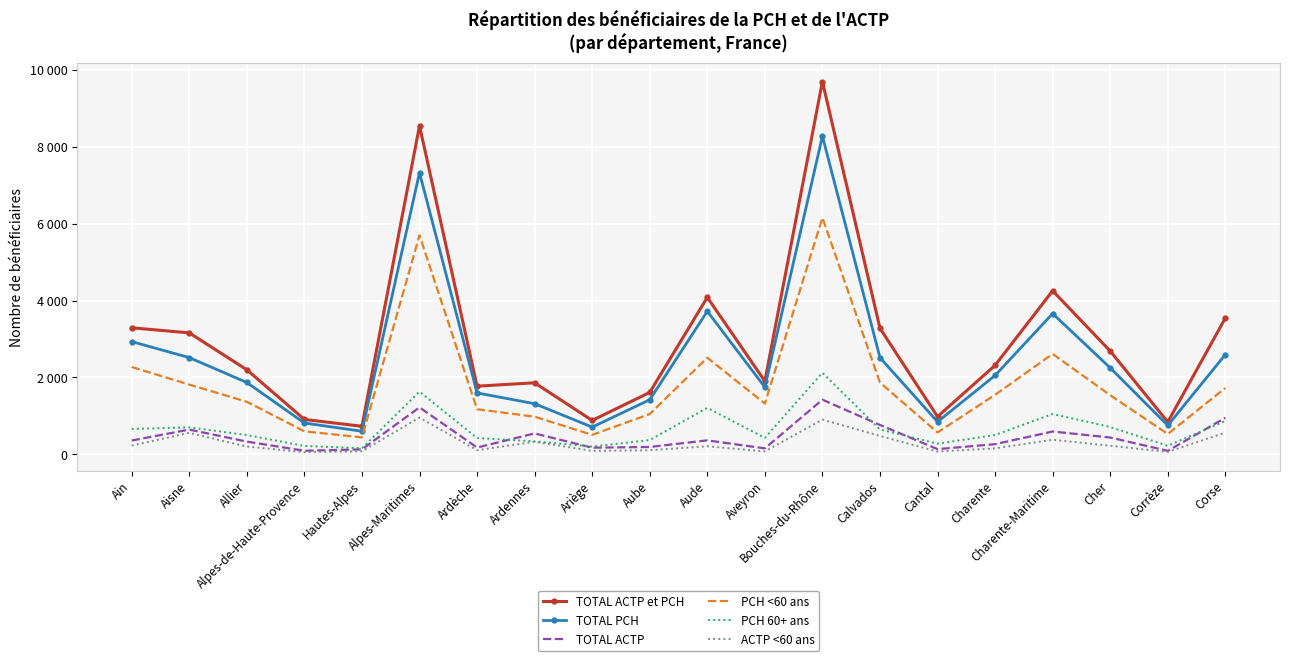

What value does the ACTP <60 ans series have at Alpes-Maritimes?

956